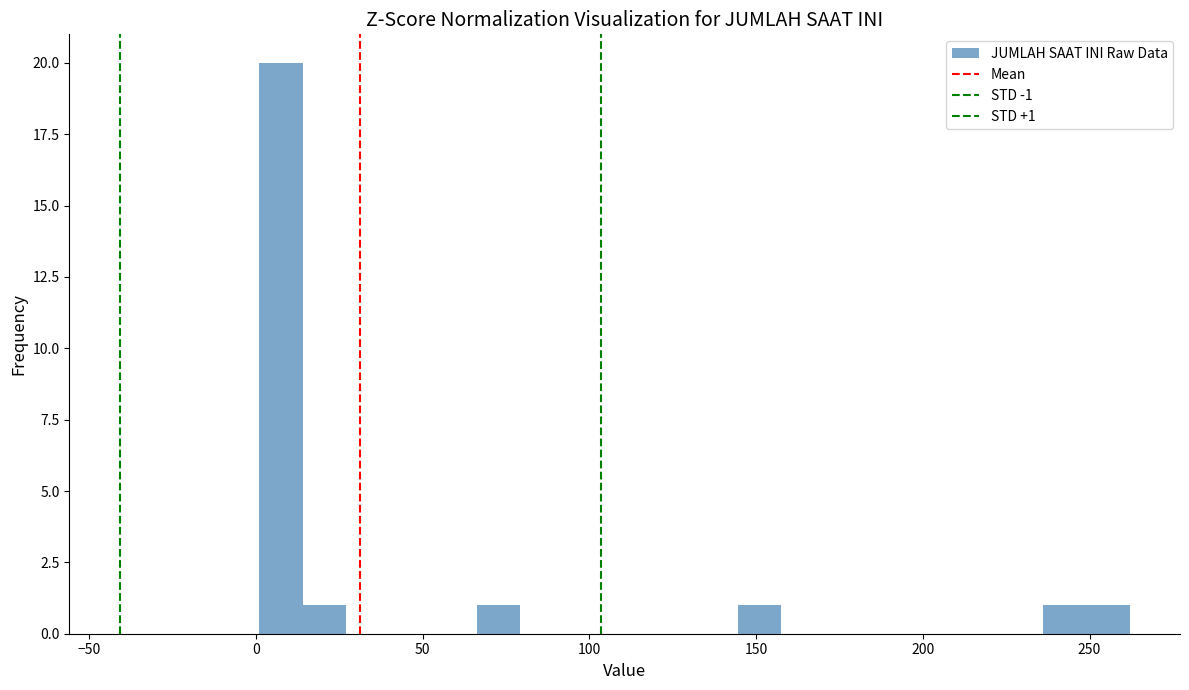

Around what value on the x-axis is the tallest bar? Give the approximate position of its centre, as read against the axis.

10